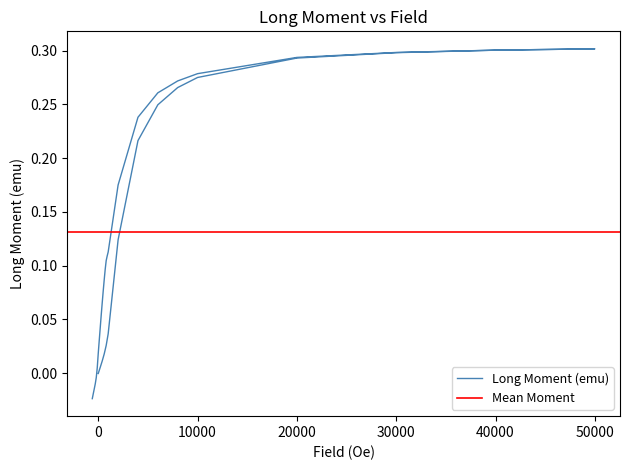

What is the change in value from 6000 to 500?

-0.2